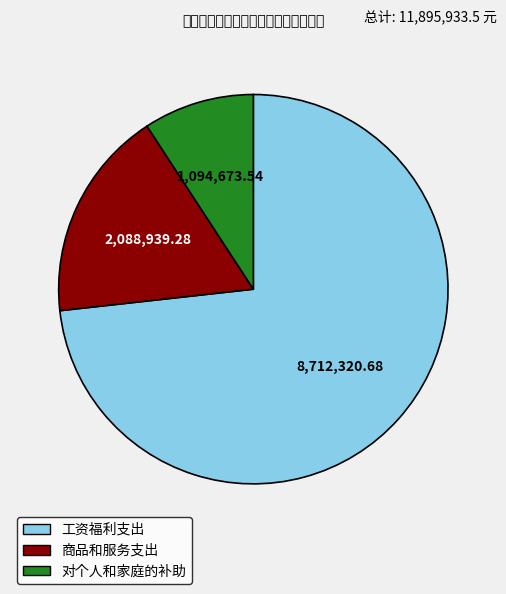

How many segments does this pie chart have?

3